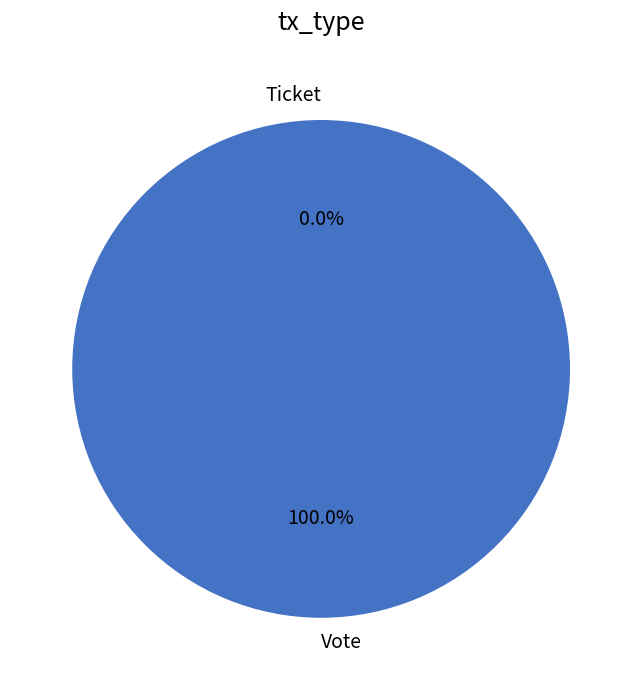

What portion of the pie excludes Ticket?

100.0%